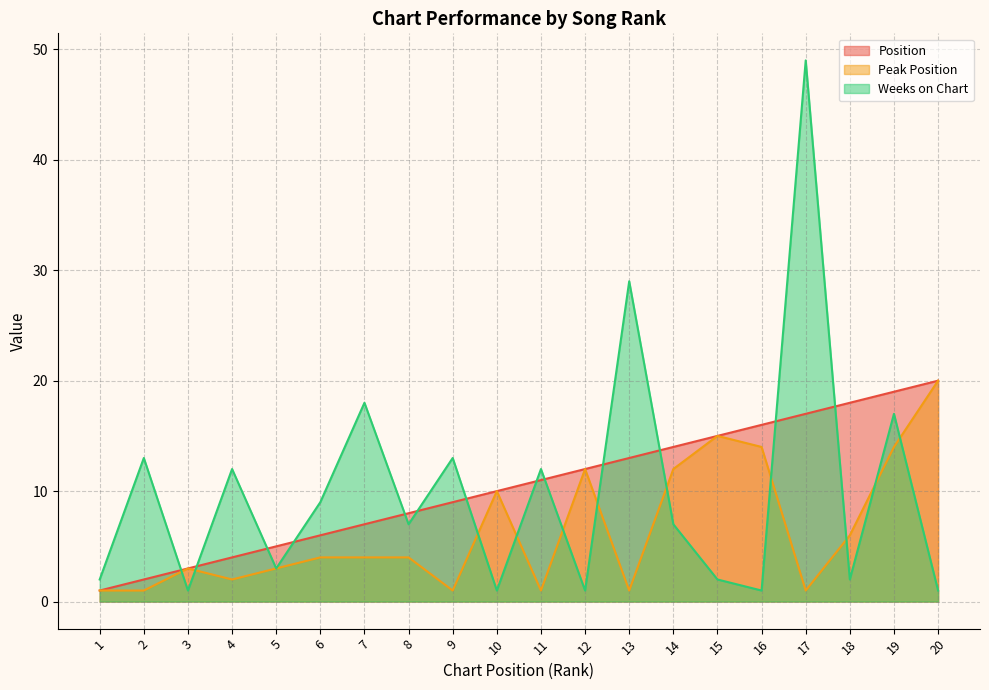

At which label does Weeks on Chart reach its peak?

17